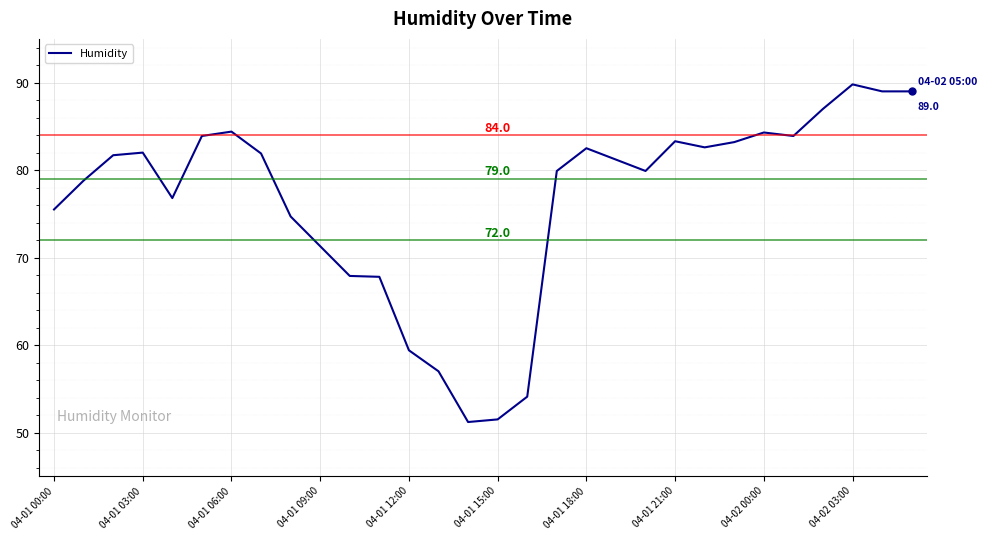

What is the difference between the maximum and minimum values?

38.6